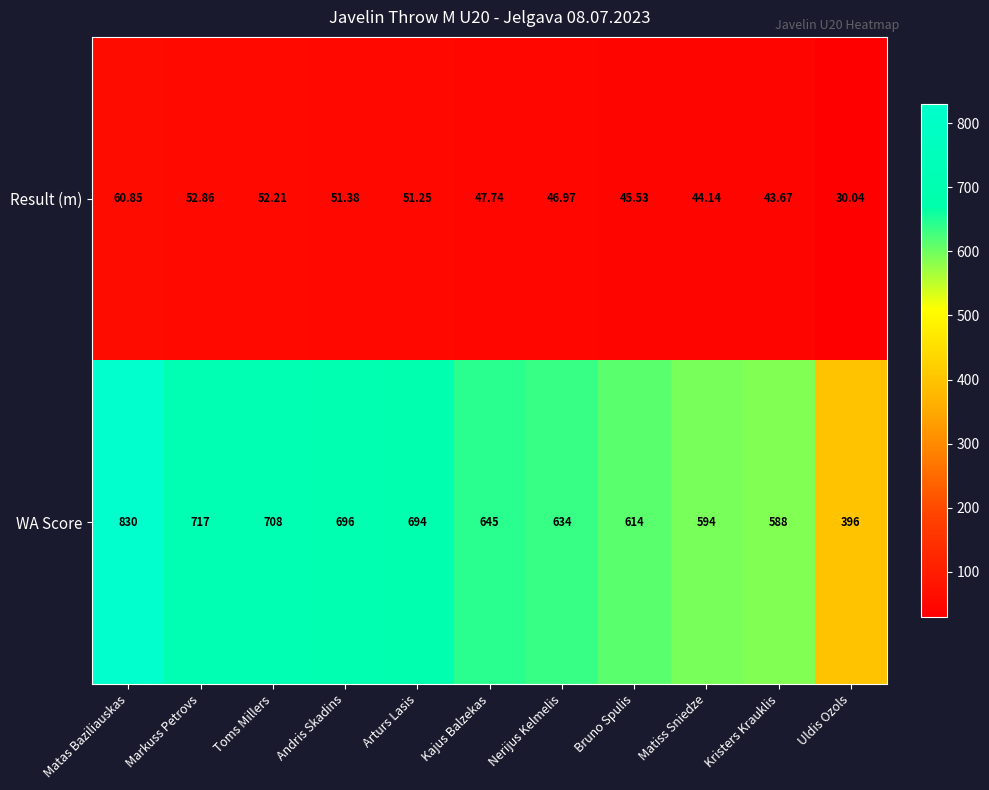

Which label corresponds to the largest value in the chart?

Matas Baziliauskas